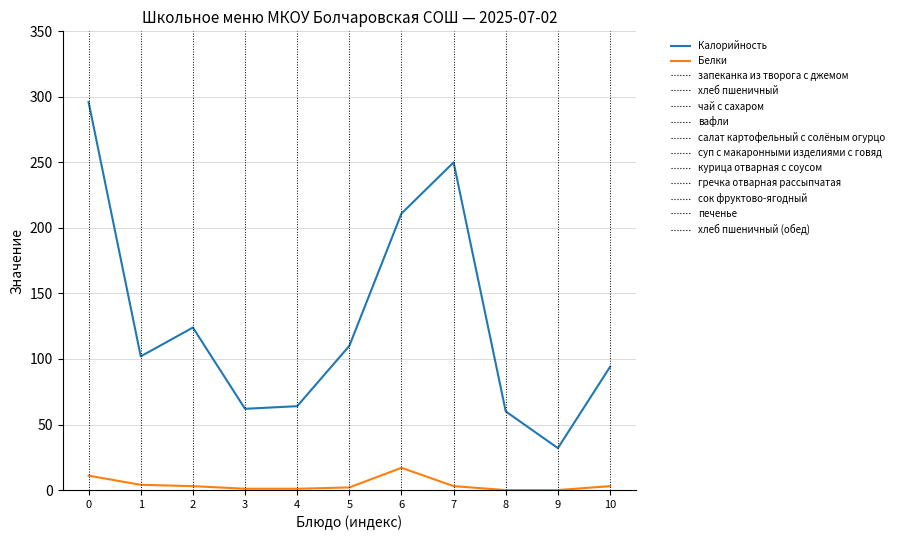

Reading right to left, list all the values displayed in this chart.

Калорийность: 94	32	60	250	211	110	64	62	124	102	296
Белки: 3	0	0	3	17	2	1	1	3	4	11